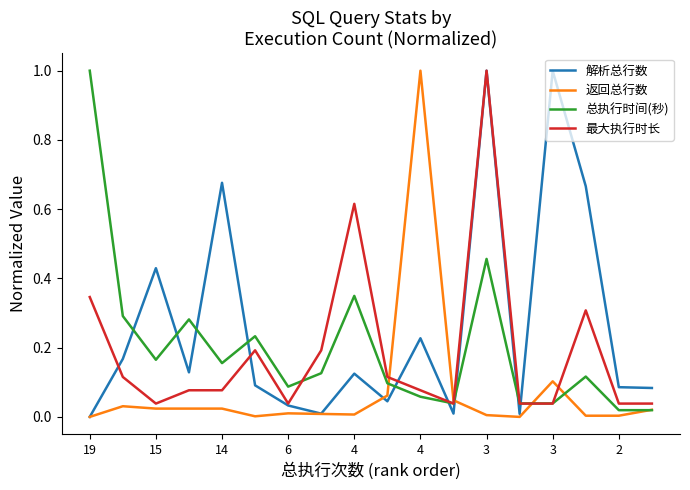

How many distinct data groups are displayed?

4